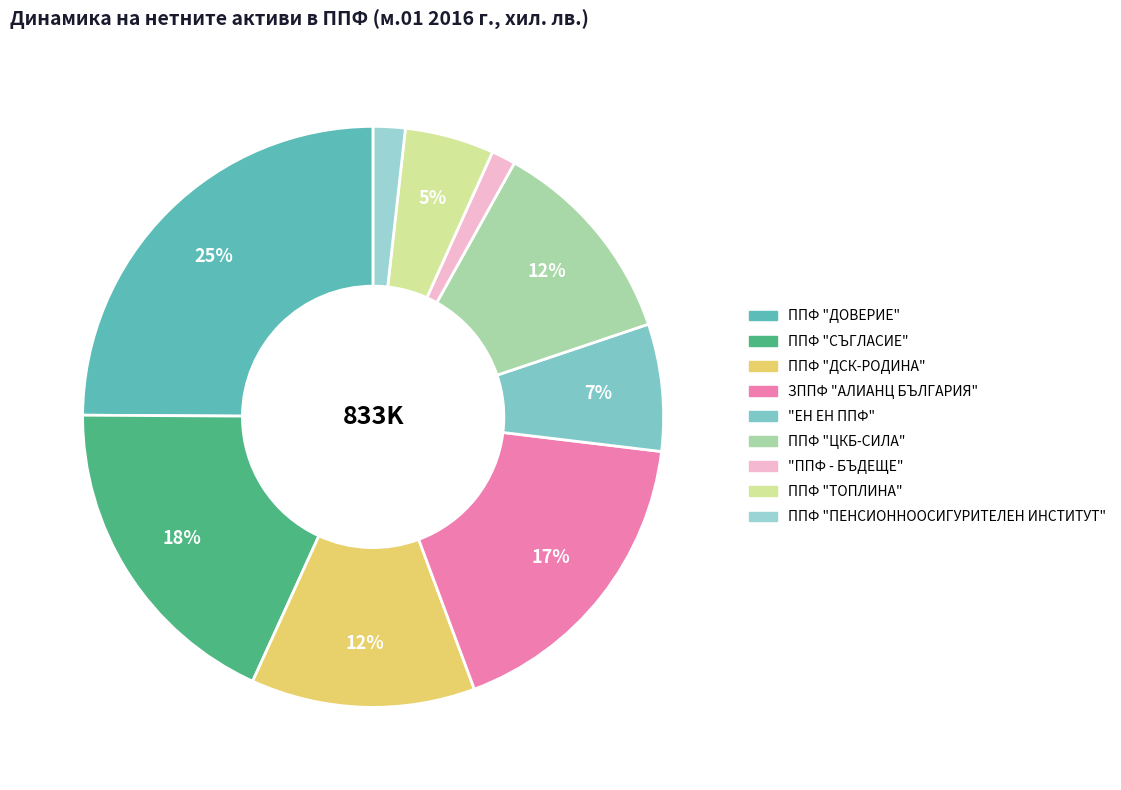

True or false: "ППФ - БЪДЕЩЕ" accounts for 11% of the total.

False